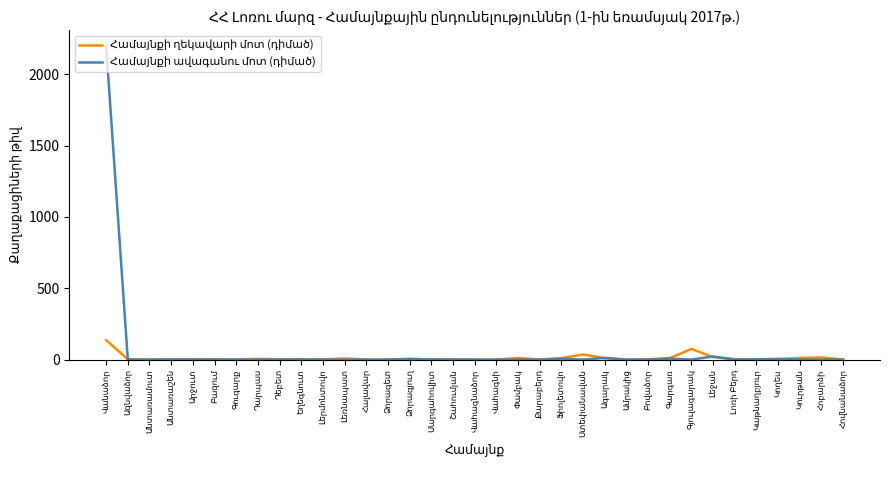

How many lines are shown in the chart?

2